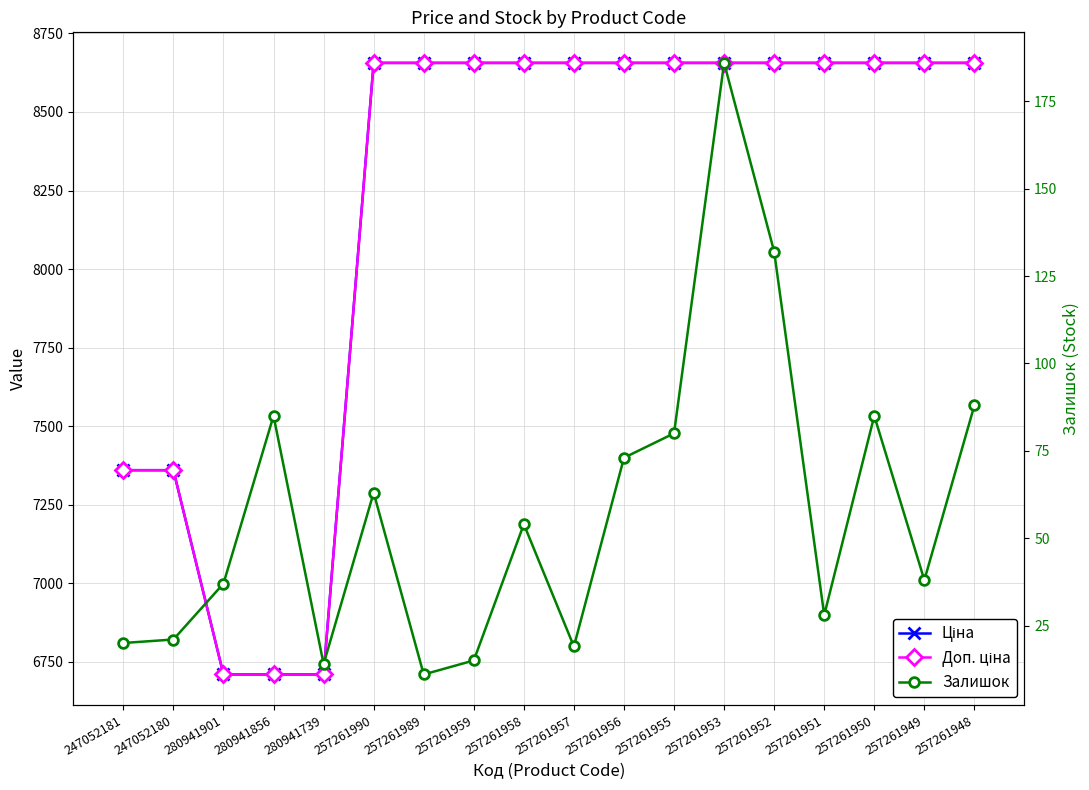

True or false: Ціна and Залишок cross at least once.

False